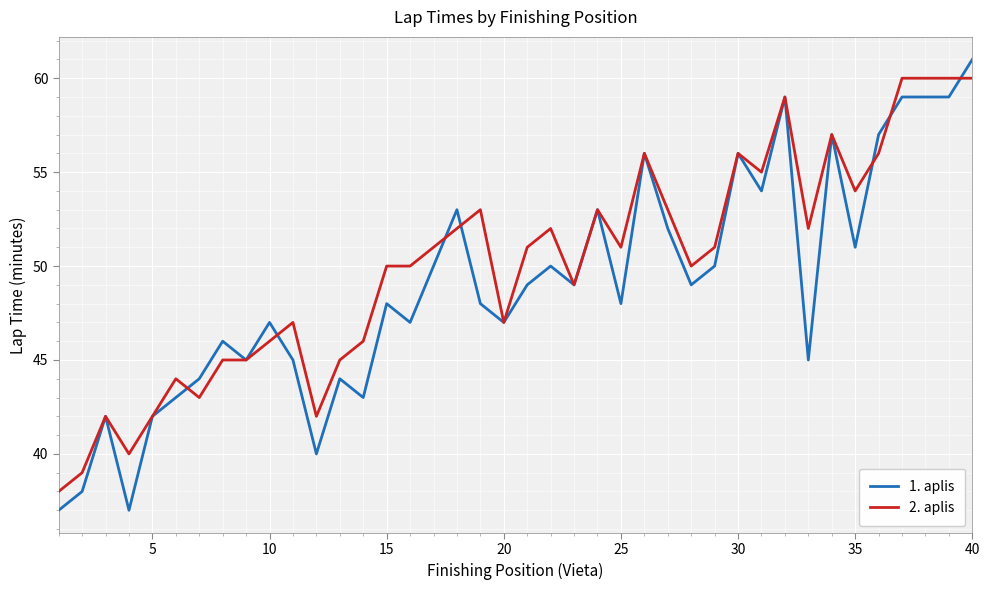

Which series has the largest total across all categories?

2. aplis